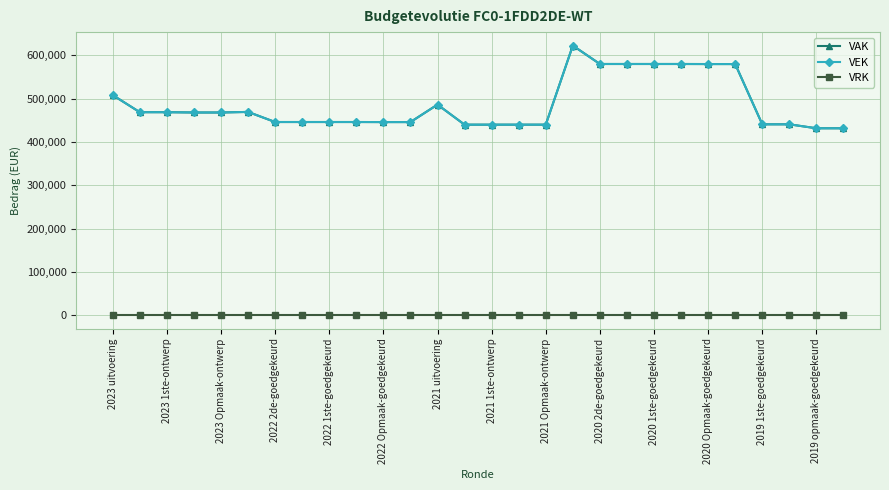

What is the maximum value shown in the chart?

622479